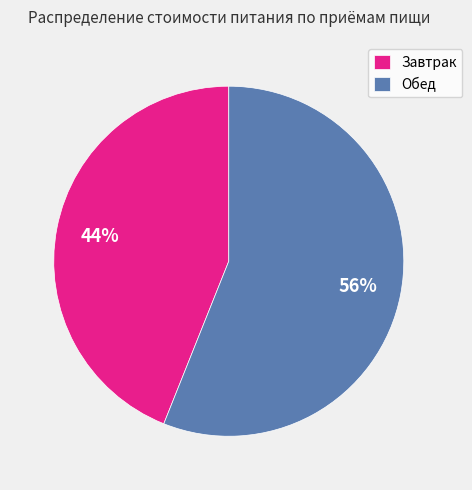

Approximately how many times larger is the value at Завтрак compared to Обед?

0.8